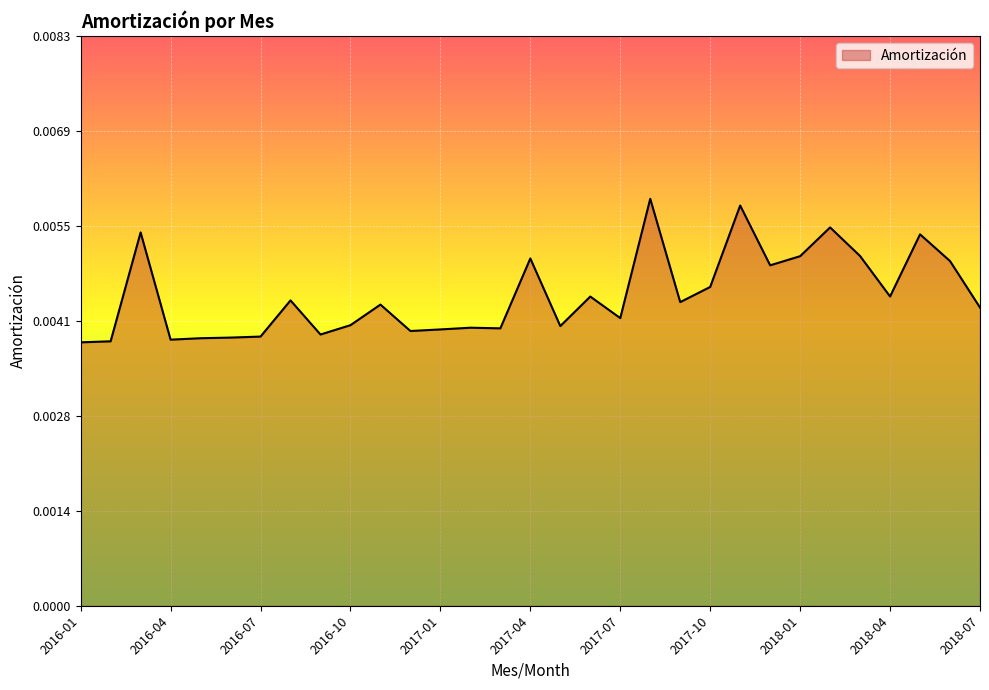

Where is the first local maximum?

2016-03